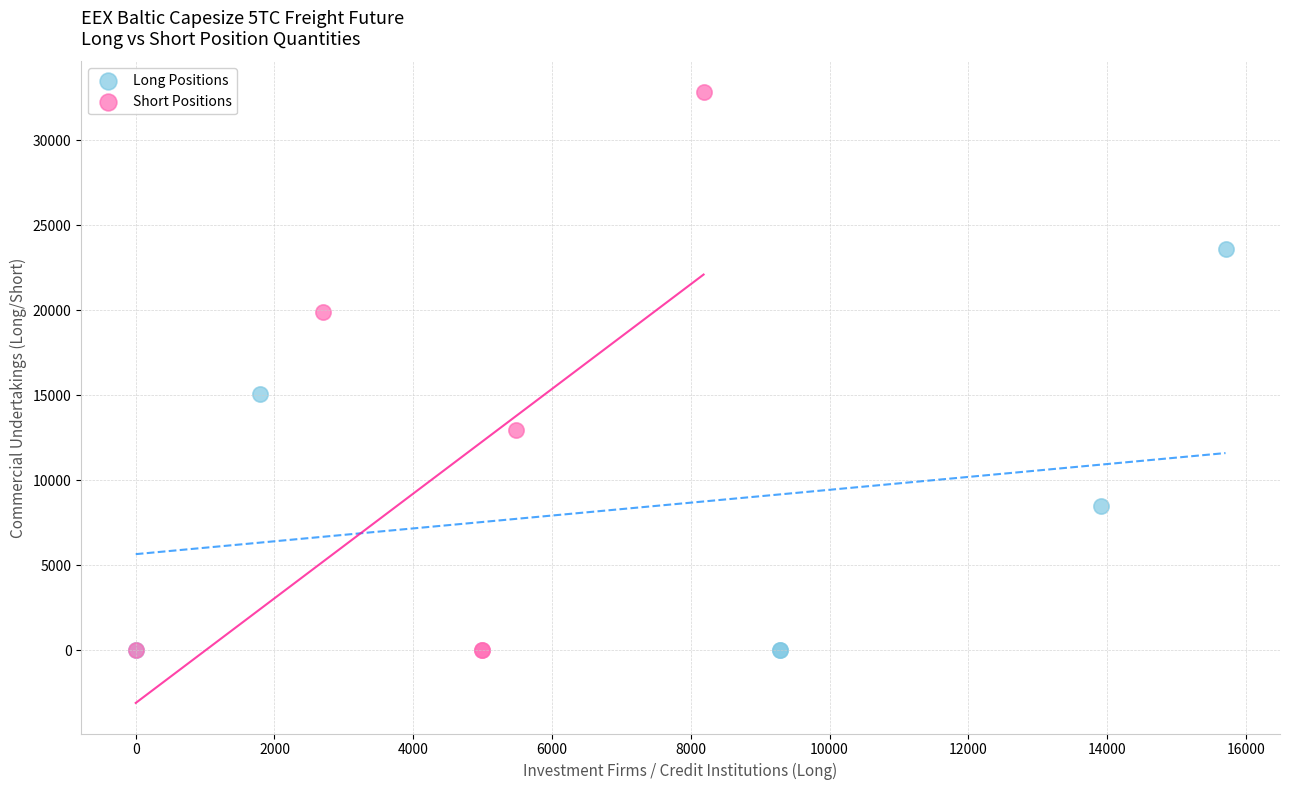

Which series reaches the maximum Y coordinate?

Short Positions